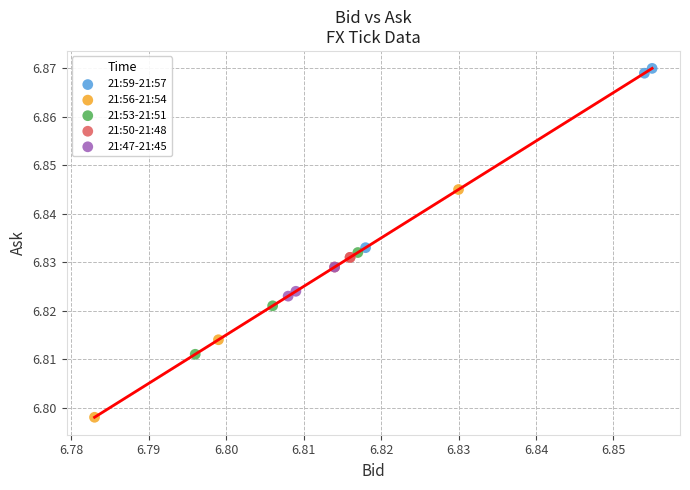

What are all the series names shown in the legend?

21:59-21:57, 21:56-21:54, 21:53-21:51, 21:50-21:48, 21:47-21:45